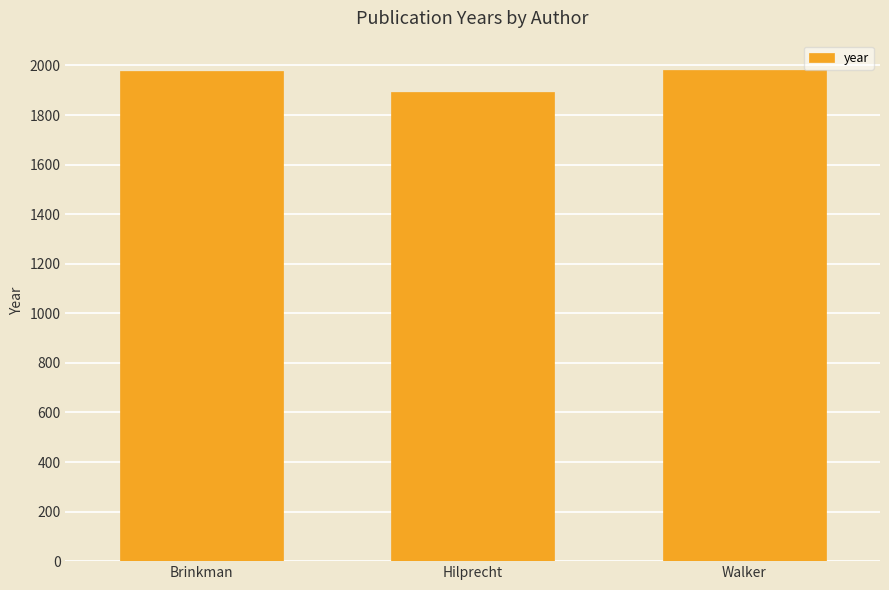

Between Walker and Hilprecht, which is larger?

Walker